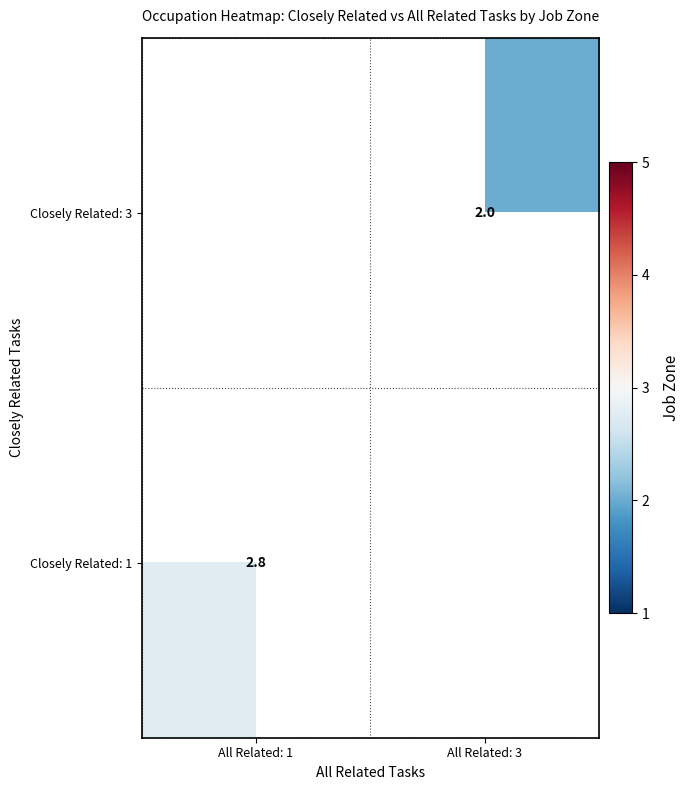

At which label is row_1 closest to 2?

All Related: 1